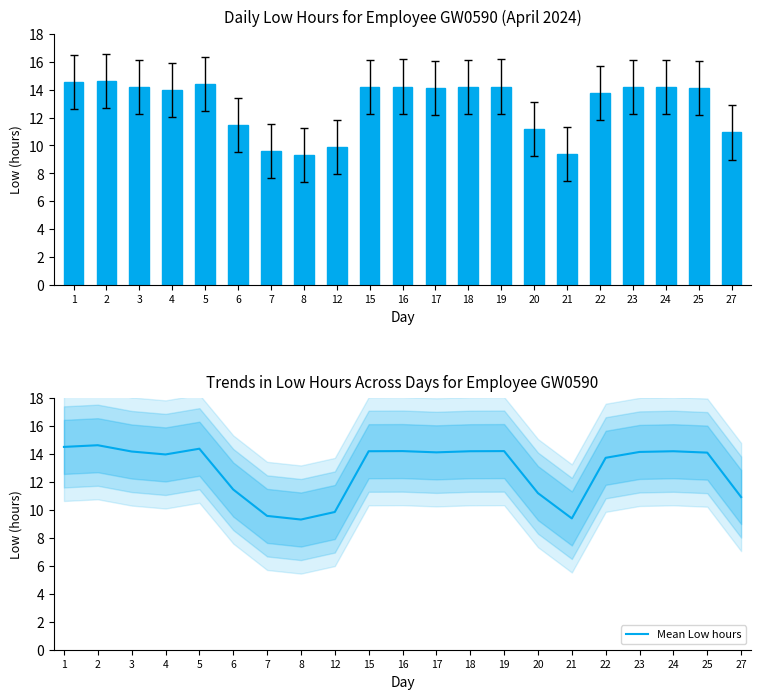

At 20, list the series in order from largest to smallest.

Low, Mean Low hours